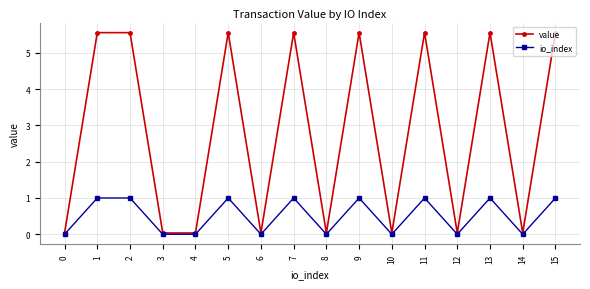

Is it true that value equals 8.0 at 2?

False